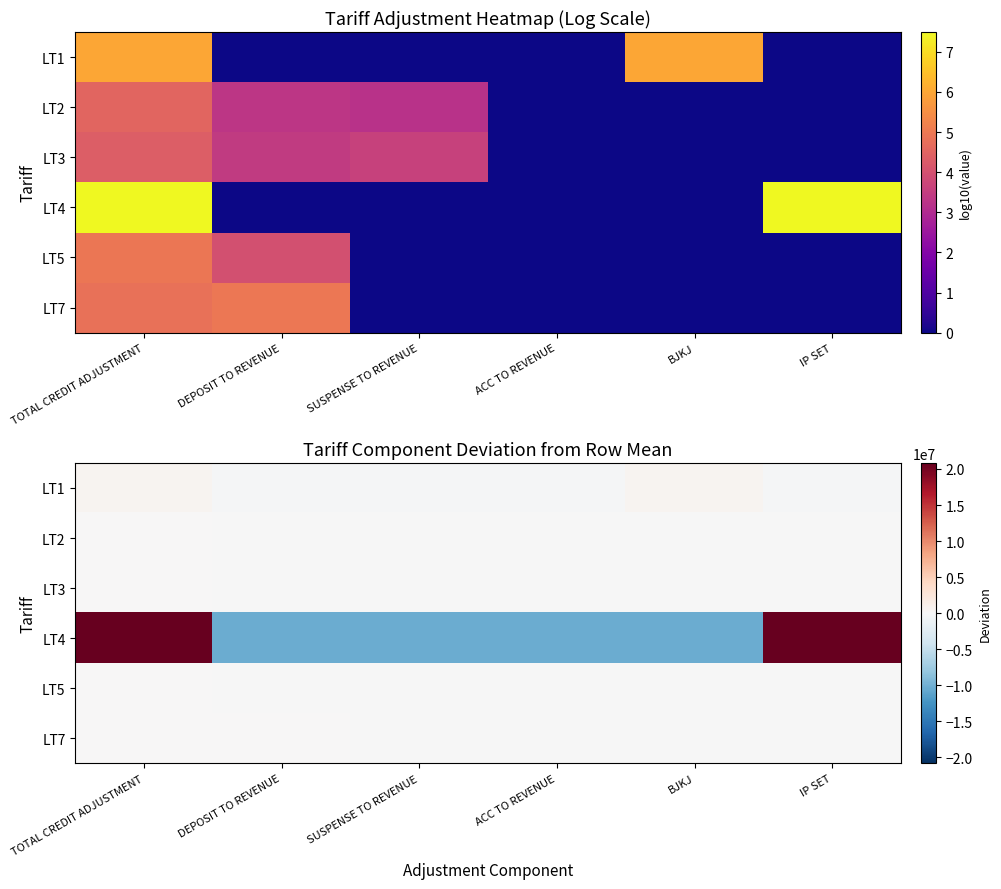

What is the difference between the highest and lowest values at BJKJ?

11048901.1